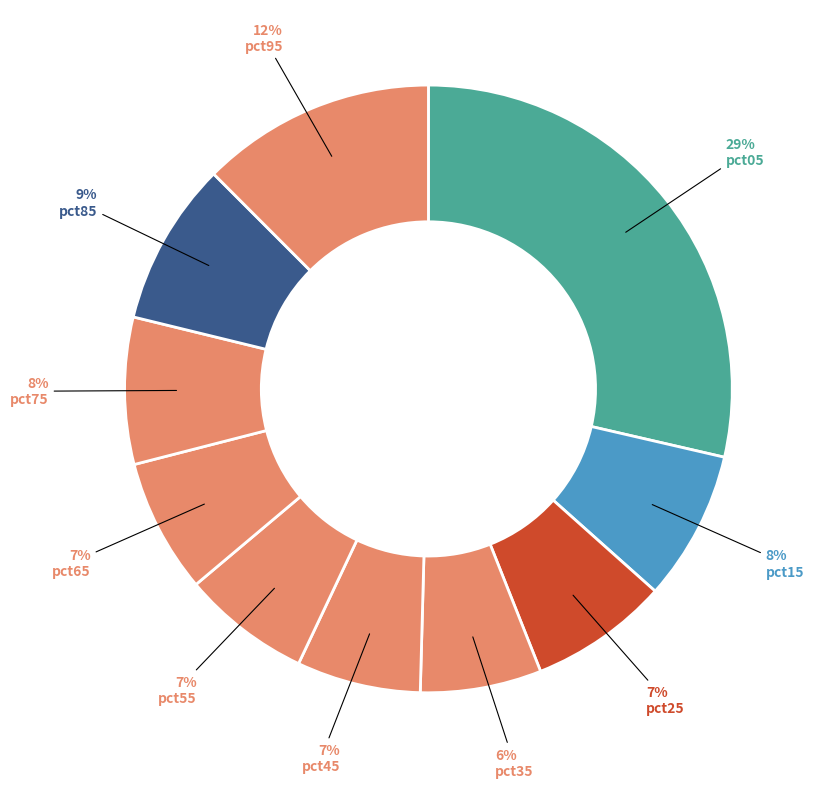

Does pct75 represent more than half of the total?

No